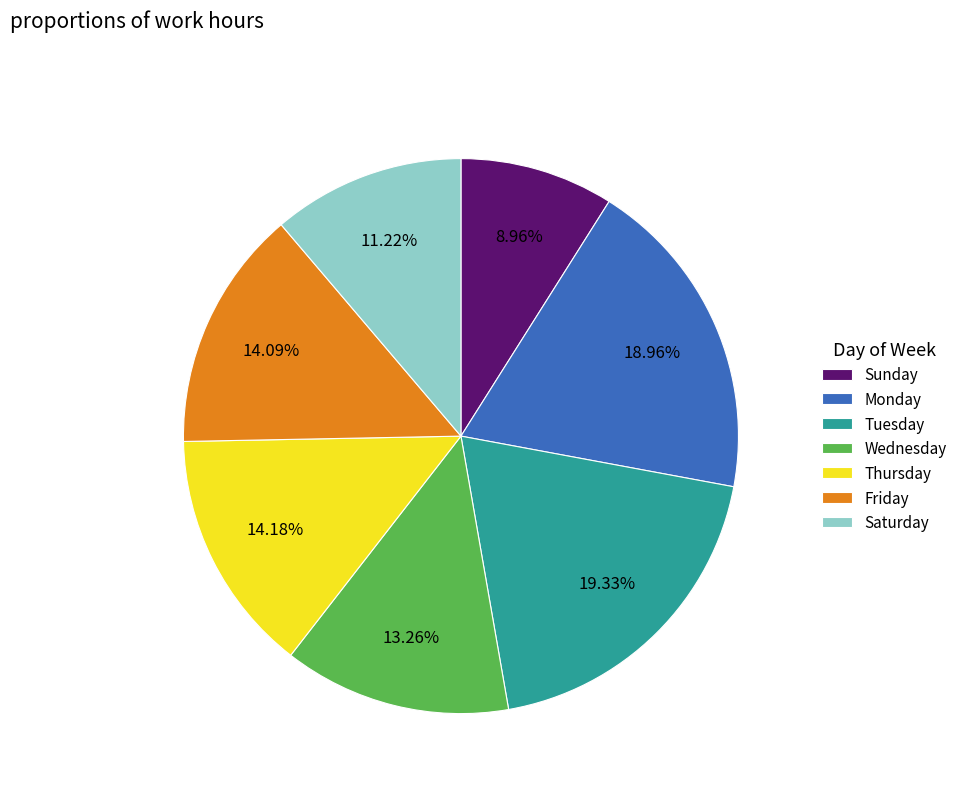

Is there any slice that represents more than half of the pie?

No